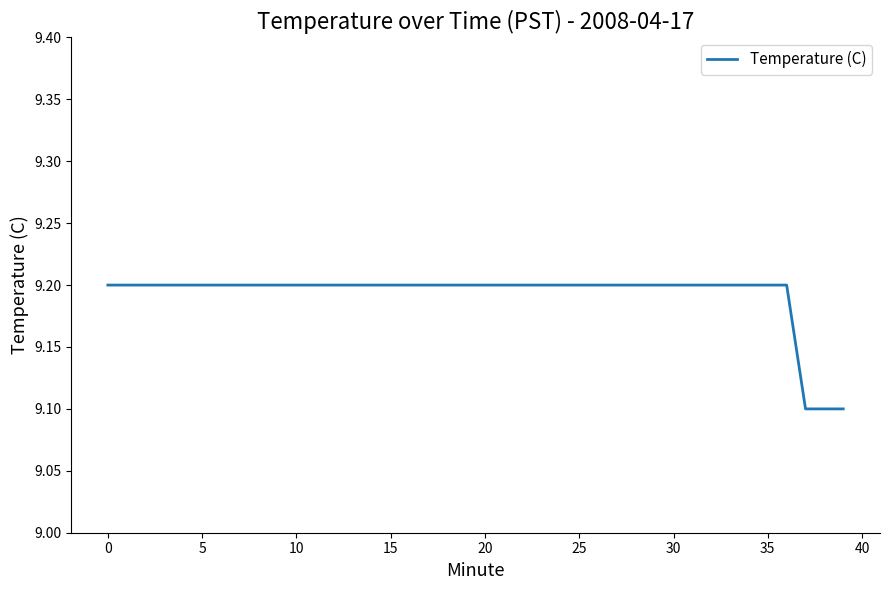

What is the difference between the maximum and minimum values?

0.1